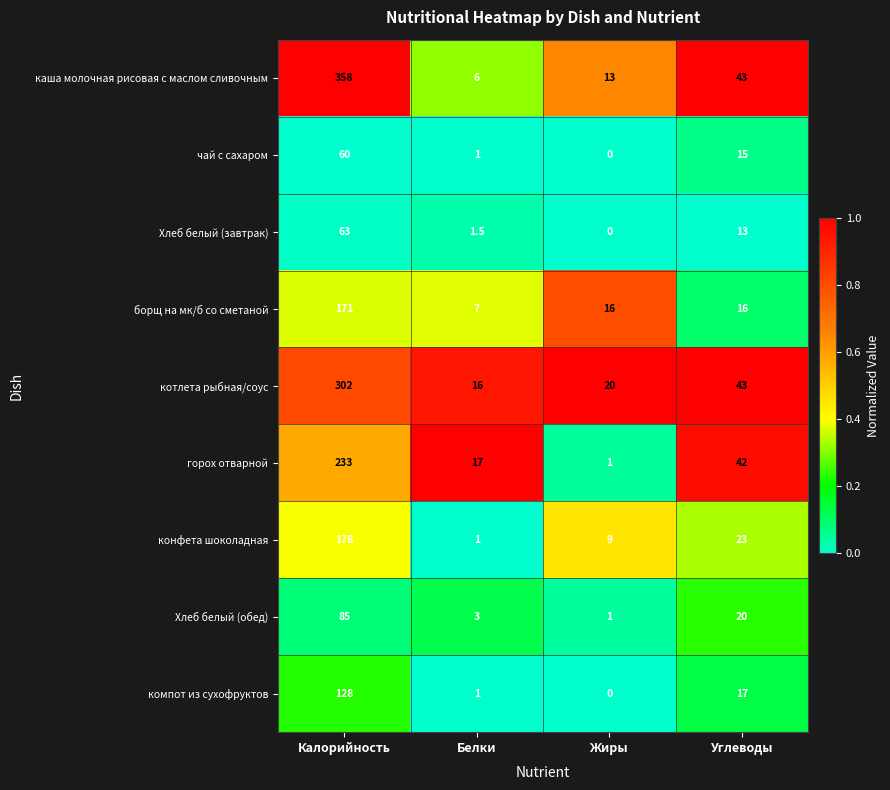

Rank the categories by горох отварной value from highest to lowest.

Калорийность, Углеводы, Белки, Жиры